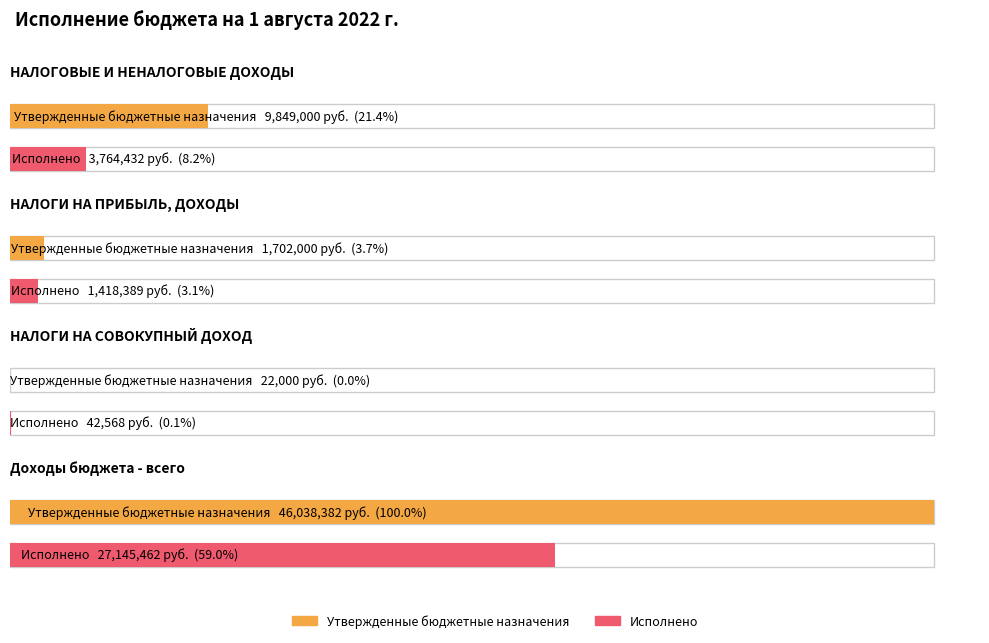

Which has a higher value, НАЛОГИ НА СОВОКУПНЫЙ ДОХОД or Доходы бюджета - всего?

Доходы бюджета - всего